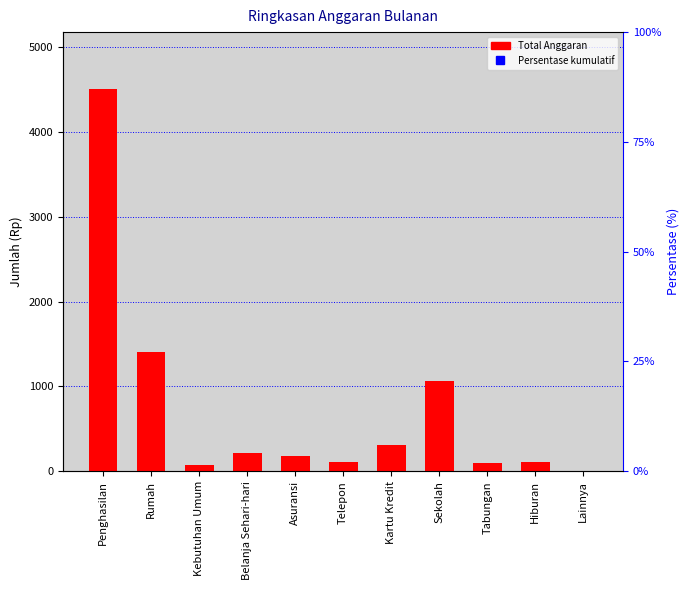

What is the label of the 11th bar from the left?

Lainnya